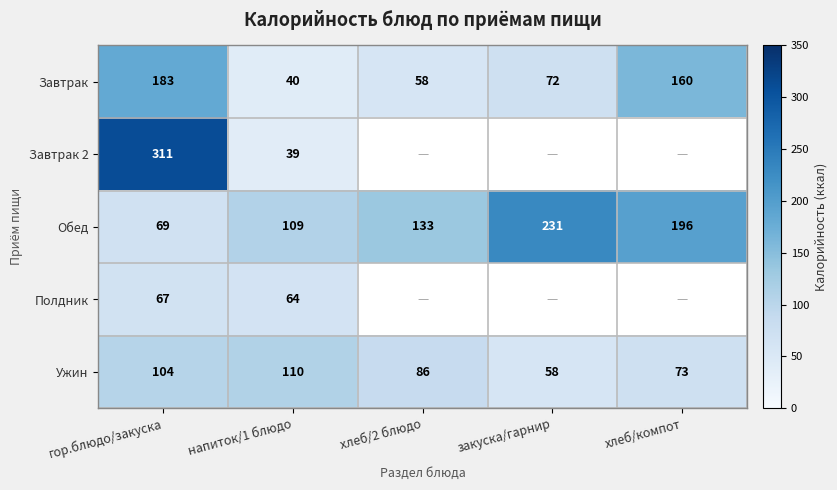

Is it true that Завтрак equals 43.6 at хлеб/компот?

False